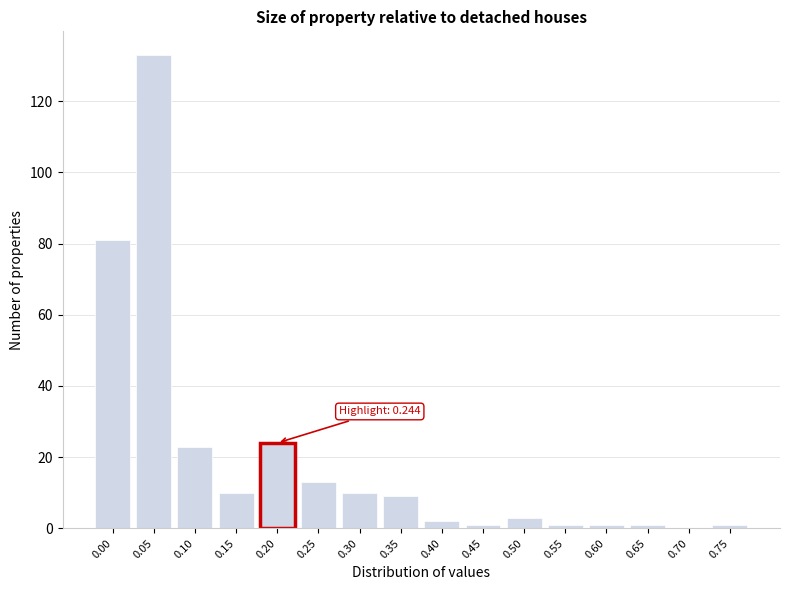

Reading right to left, list all the values displayed in this chart.

0.75=1	0.70=0	0.65=1	0.60=1	0.55=1	0.50=3	0.45=1	0.40=2	0.35=9	0.30=10	0.25=13	0.20=24	0.15=10	0.10=23	0.05=133	0.00=81